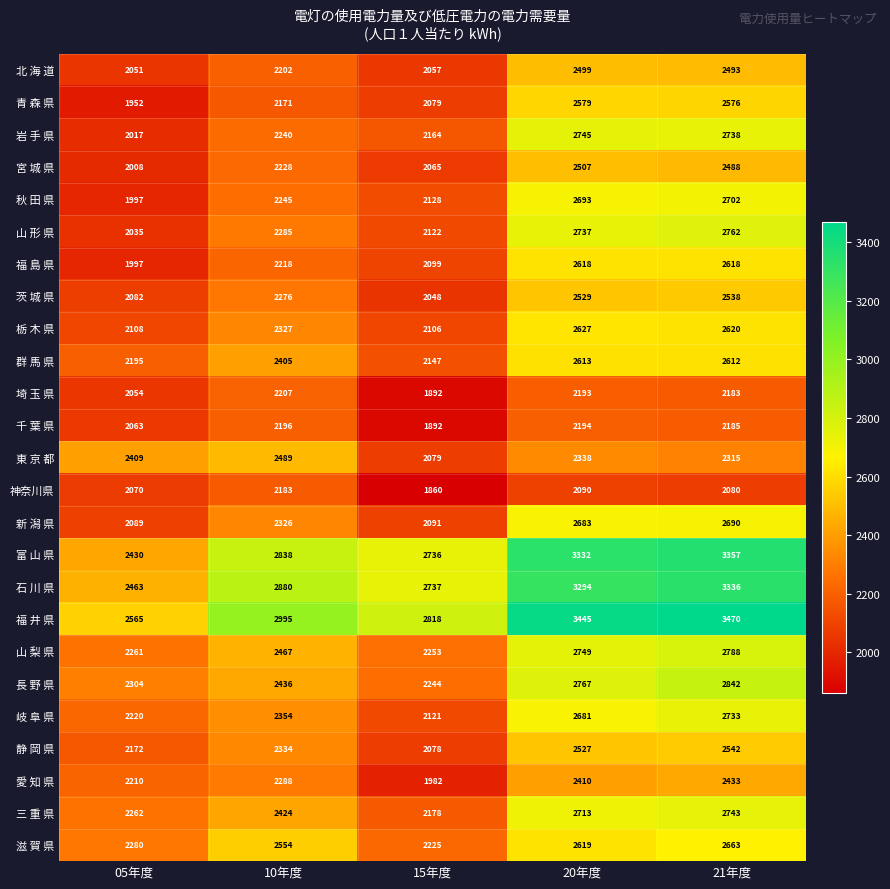

Which series has the largest total across all categories?

福 井 県